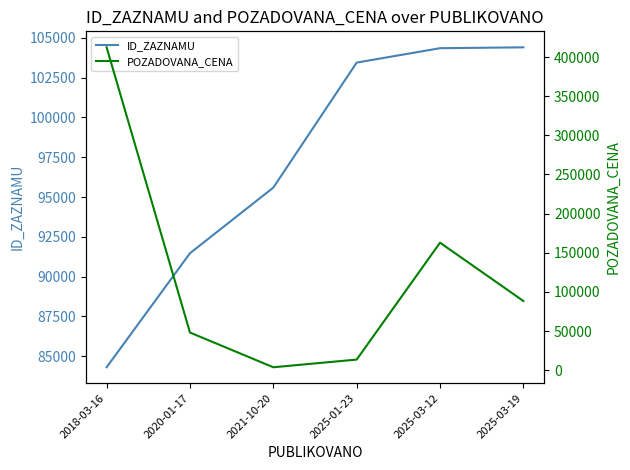

Reading left to right, extract all data points from this chart.

ID_ZAZNAMU: 84306	91469	95590	103442	104346	104401
POZADOVANA_CENA: 412352	48080	3727	13540	162830	88340